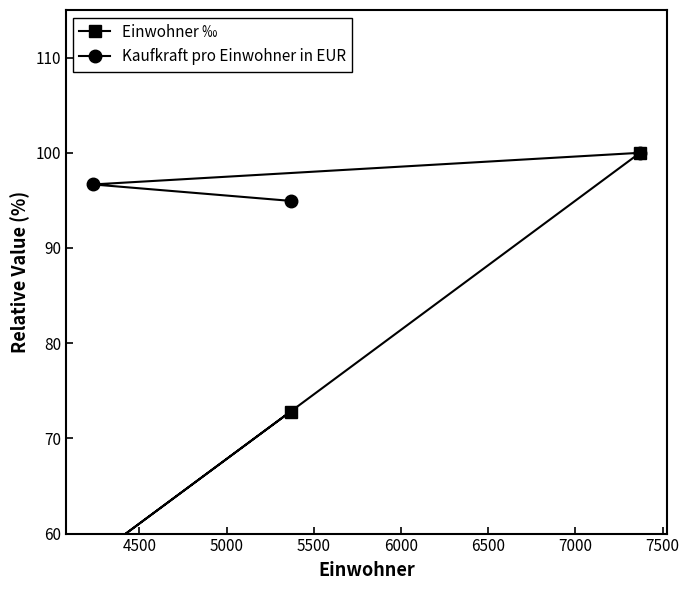

What is the difference between the second highest and minimum values in the Kaufkraft pro Einwohner in EUR series?

1.7